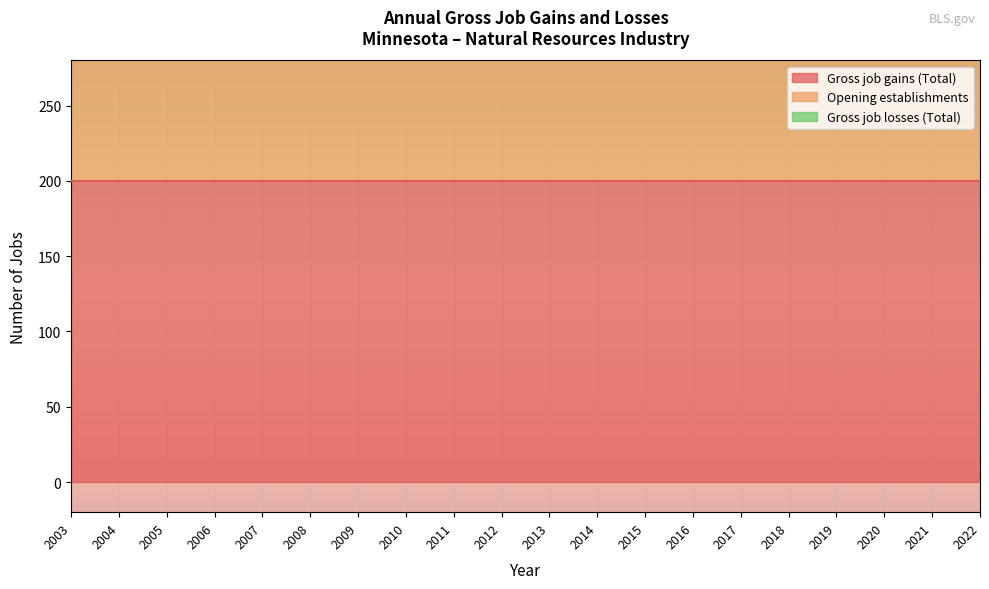

Rank the categories by Gross job gains (Total) value from highest to lowest.

2003, 2004, 2005, 2006, 2007, 2008, 2009, 2010, 2011, 2012, 2013, 2014, 2015, 2016, 2017, 2018, 2019, 2020, 2021, 2022